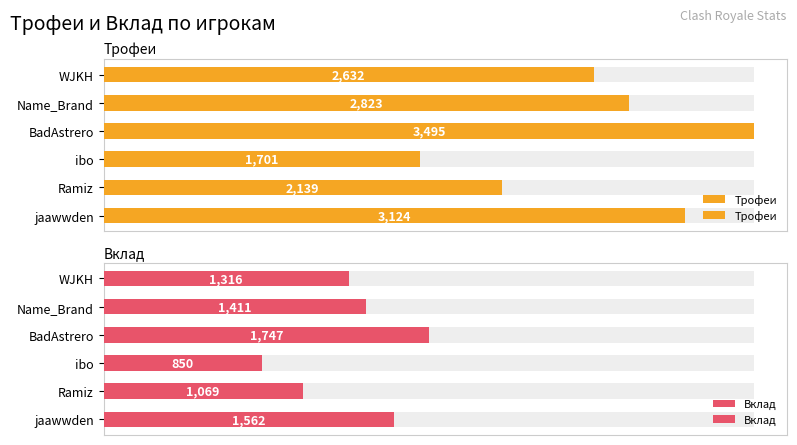

Between WJKH and jaawwden, which series saw the biggest shift?

Трофеи